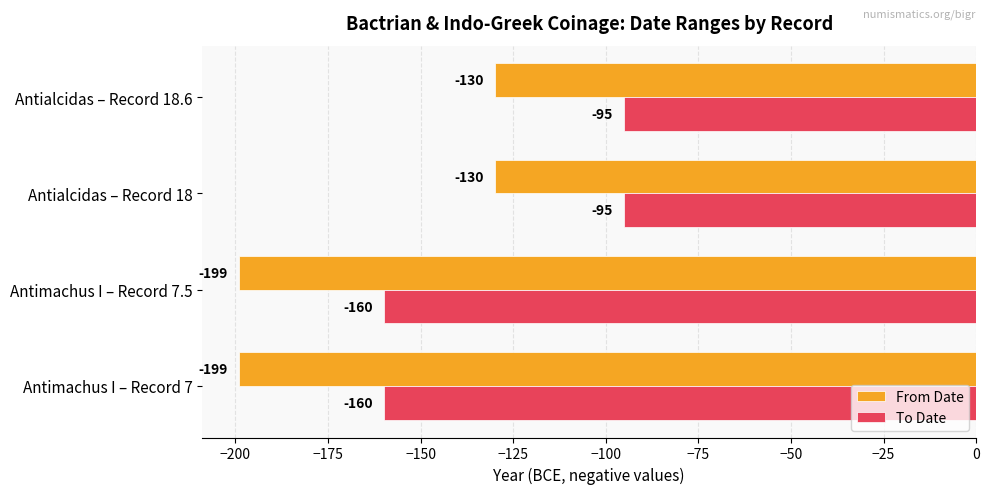

Is the value of From Date at Antimachus I – Record 7 greater than the value of To Date at Antimachus I – Record 7?

No